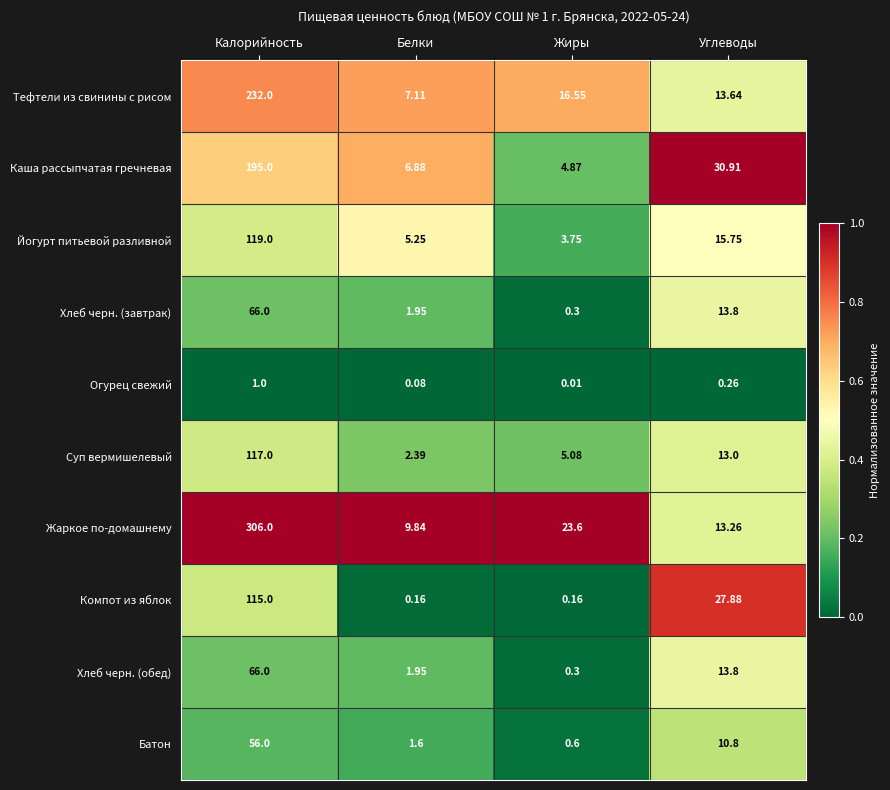

At which label is Батон closest to 28?

Углеводы